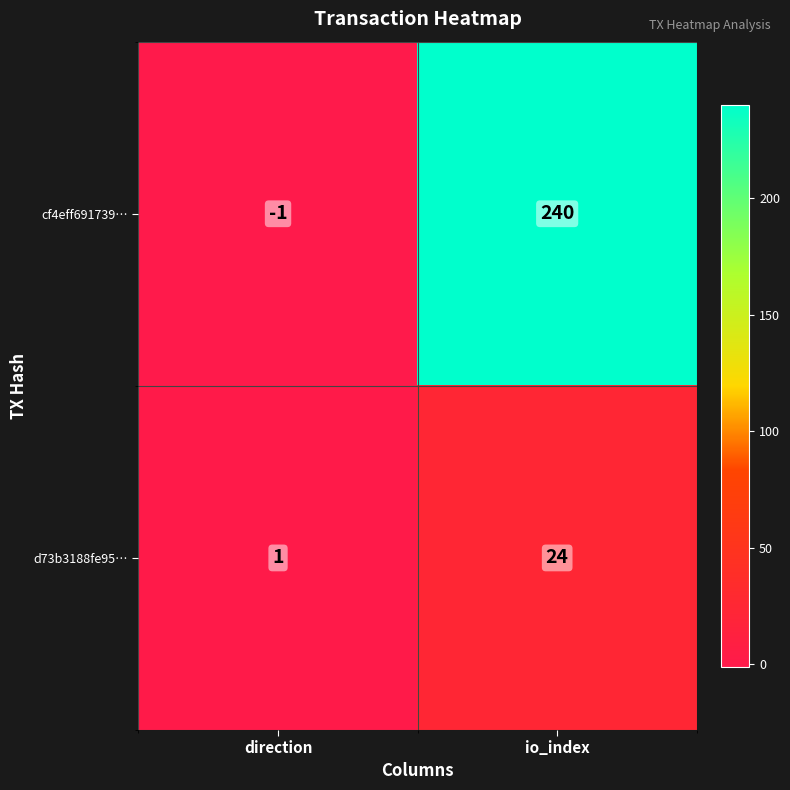

Which series changed the most between direction and io_index?

cf4eff691739…